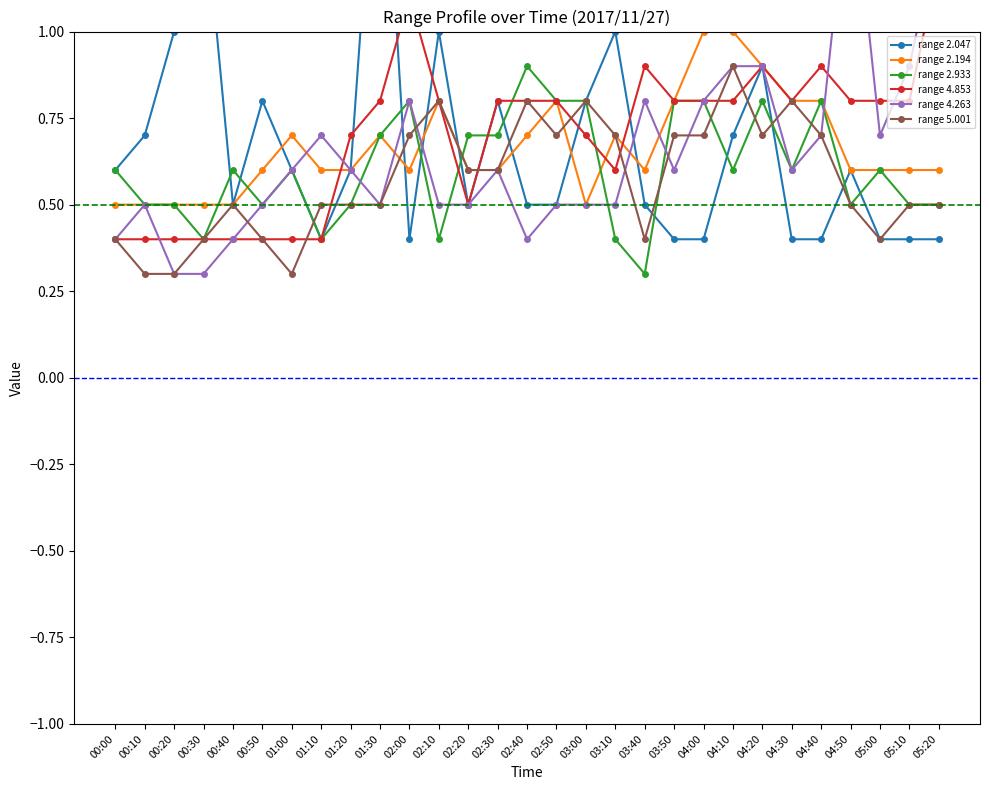

Between which two adjacent categories do range 4.263 and range 2.047 first intersect?

01:30 and 02:00